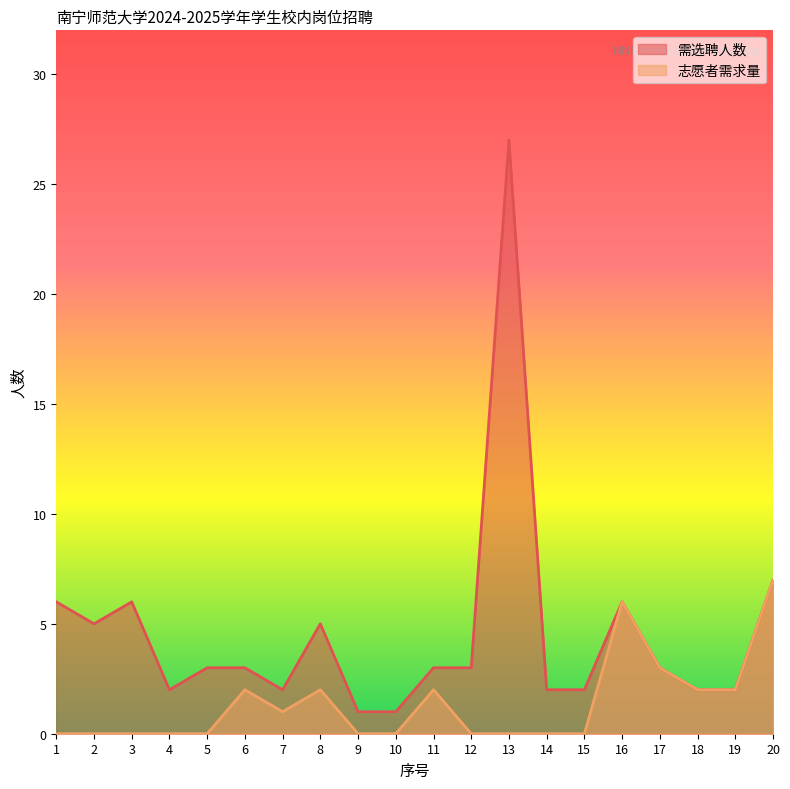

What is the total value across all series at 15?

2